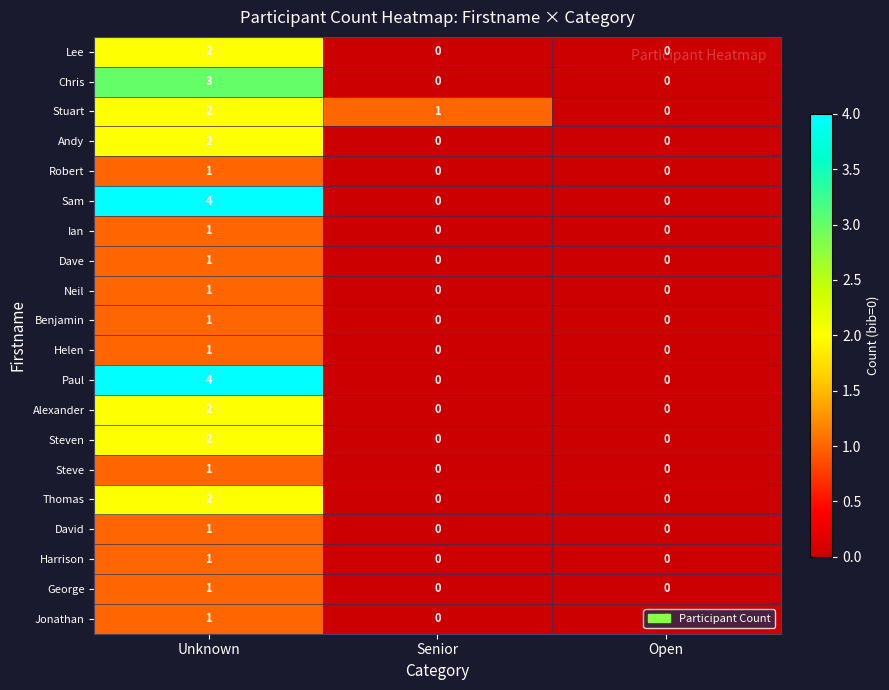

What is the maximum value shown in the chart?

4